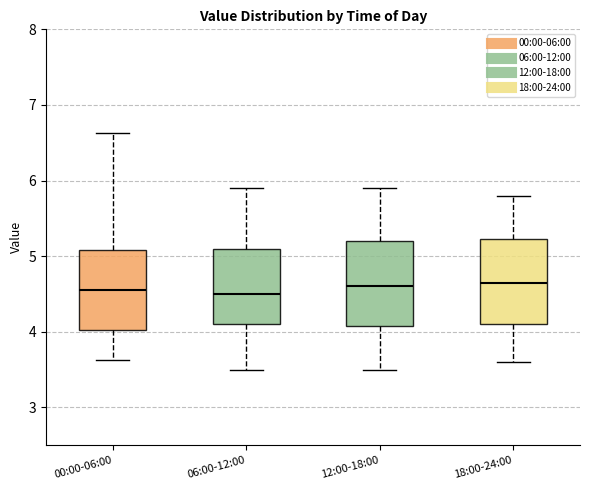

Reading left to right, read every box against the y-axis: the position of its median line, the range the box covers, and the ends of its whiskers. The values are not printed on the chart, so give them approximately, as read against the axis.

00:00-06:00: median 4.6, box 4.0 to 5.1, whiskers 3.6 to 6.6
06:00-12:00: median 4.5, box 4.1 to 5.1, whiskers 3.5 to 5.9
12:00-18:00: median 4.6, box 4.1 to 5.2, whiskers 3.5 to 5.9
18:00-24:00: median 4.7, box 4.1 to 5.2, whiskers 3.6 to 5.8